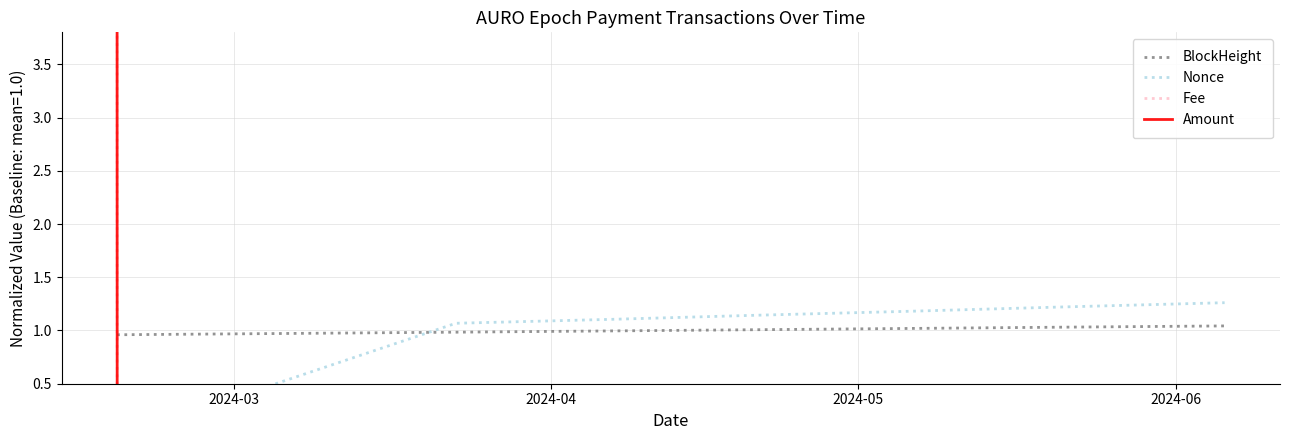

What is the label of the 1st point from the left?

2024-03